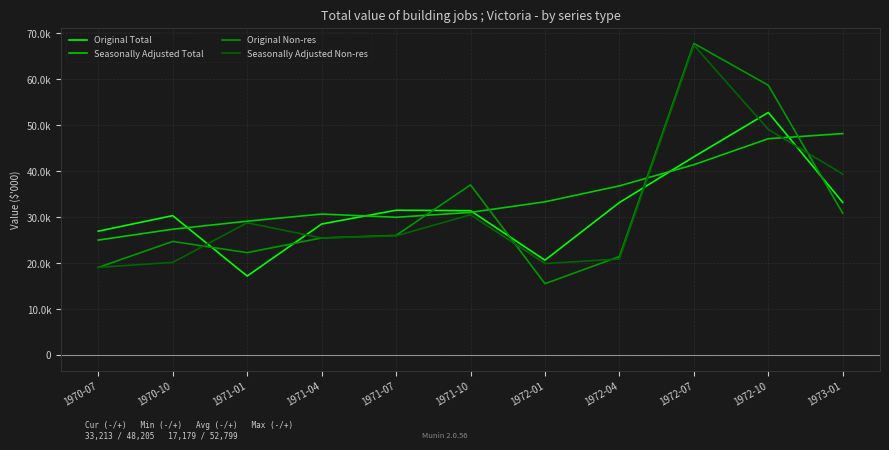

Reading left to right, what are all the values shown in this chart?

Original Total: 1970-07=26952	1970-10=30340	1971-01=17179	1971-04=28508	1971-07=31516	1971-10=31425	1972-01=20642	1972-04=33196	1972-07=43145	1972-10=52799	1973-01=33213
Seasonally Adjusted Total: 1970-07=25016	1970-10=27383	1971-01=29129	1971-04=30685	1971-07=29985	1971-10=31046	1972-01=33349	1972-04=36821	1972-07=41431	1972-10=47091	1973-01=48205
Original Non-res: 1970-07=19054	1970-10=24724	1971-01=22281	1971-04=25485	1971-07=26031	1971-10=37042	1972-01=15522	1972-04=21426	1972-07=67840	1972-10=58728	1973-01=30844
Seasonally Adjusted Non-res: 1970-07=19084	1970-10=20153	1971-01=28780	1971-04=25478	1971-07=25939	1971-10=30527	1972-01=19910	1972-04=20895	1972-07=67443	1972-10=49111	1973-01=39397